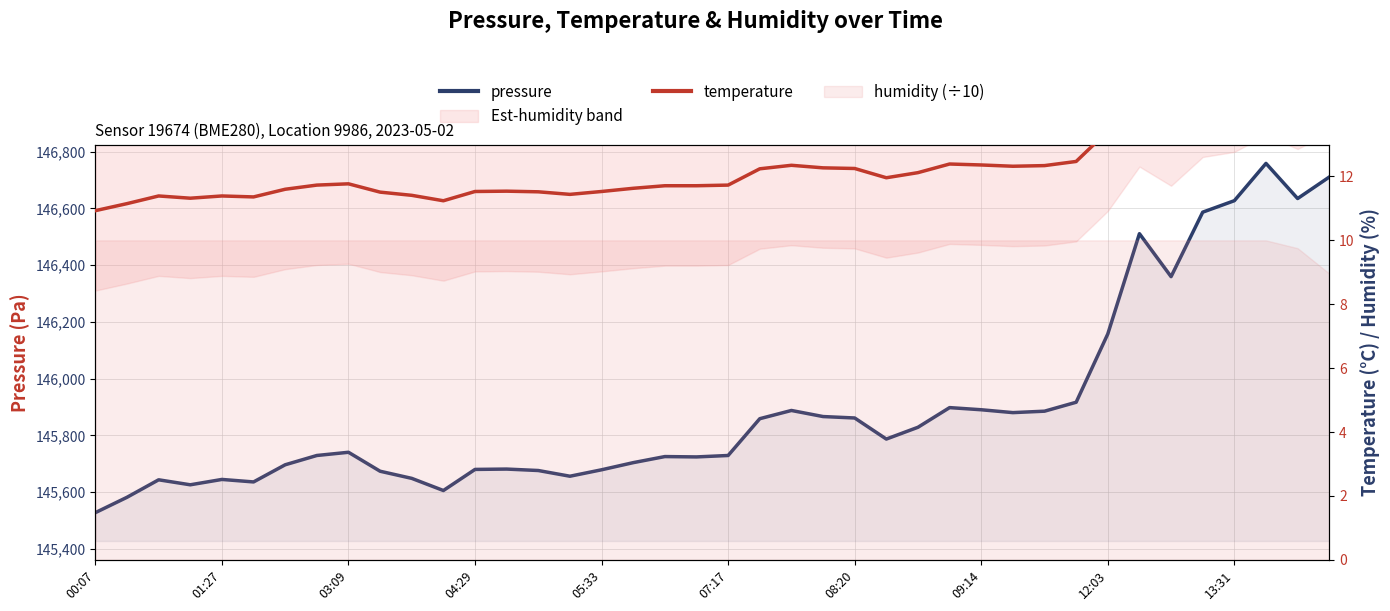

True or false: temperature and pressure cross at least once.

False